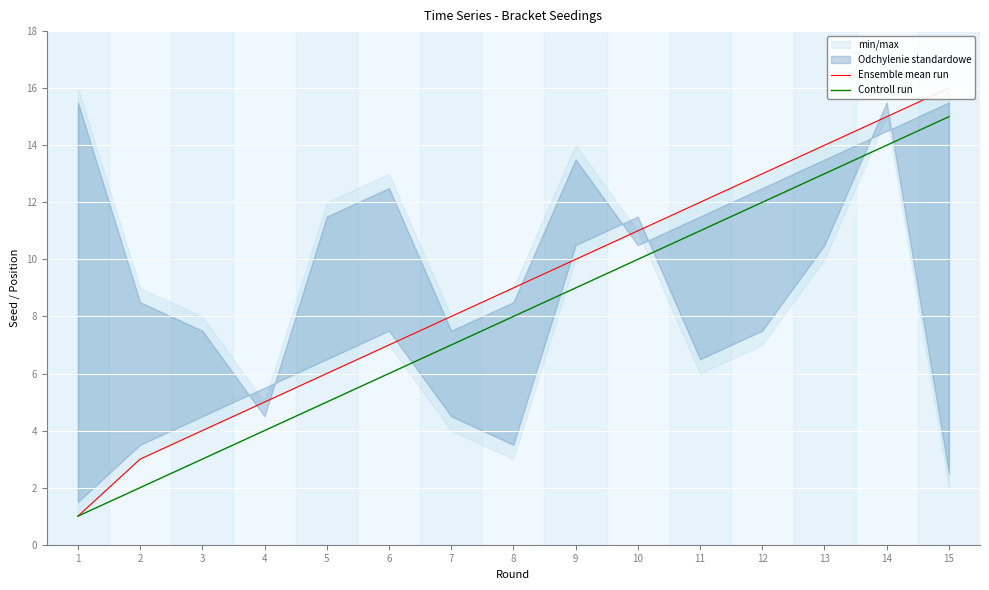

What is the difference between the maximum and second lowest values in the Controll run series?

13